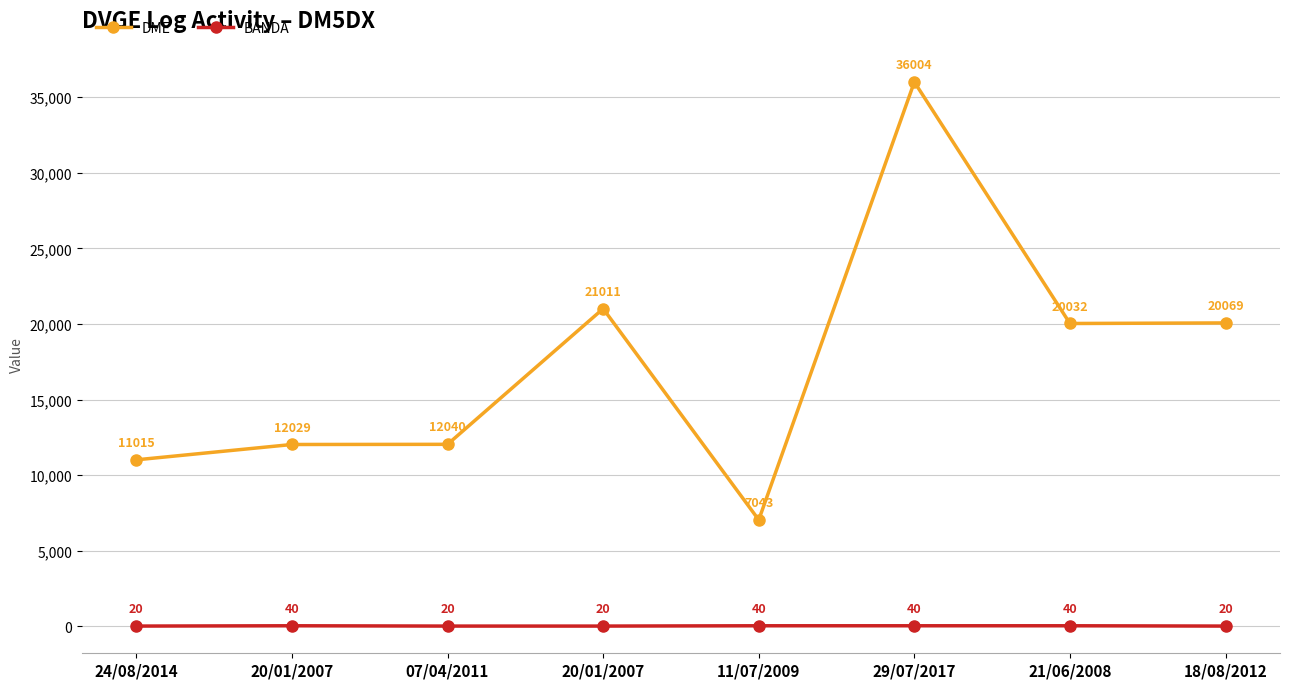

Where is the first local maximum for BANDA?

20/01/2007